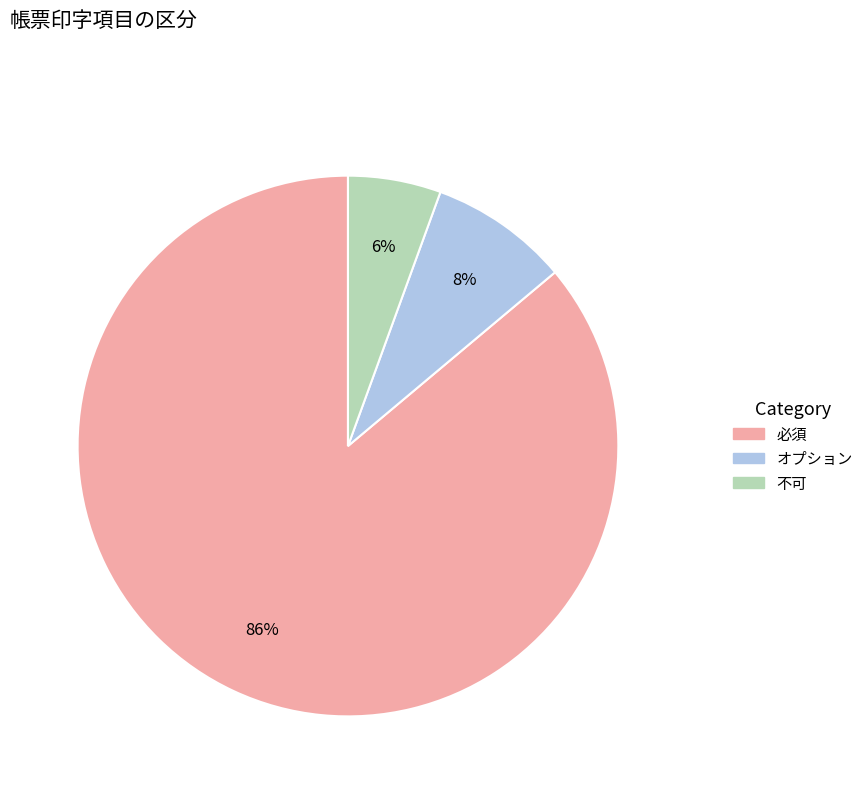

Does 必須 account for over 50% of the chart?

Yes